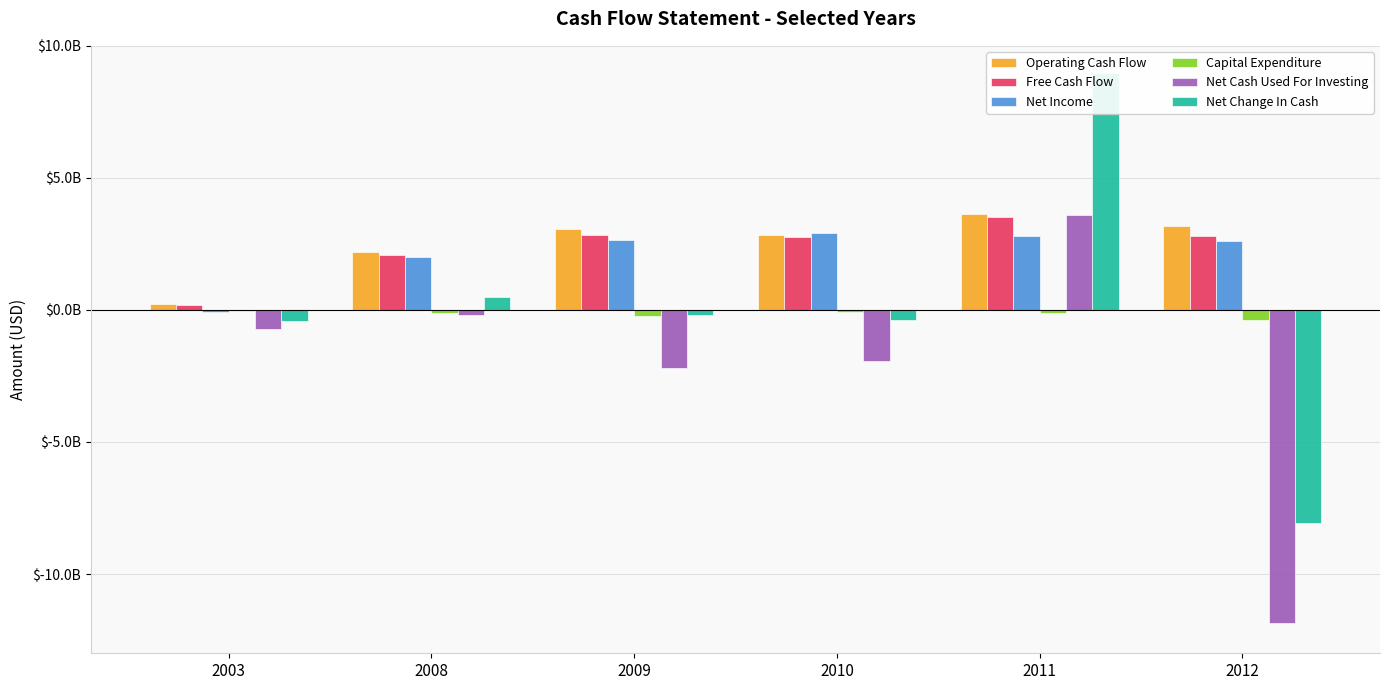

Reading left to right, what are all the values shown in this chart?

Operating Cash Flow: 2003=234607000	2008=2204659000	2009=3080054000	2010=2833913000	2011=3639010000	2012=3194716000
Free Cash Flow: 2003=195998000	2008=2089654000	2009=2849997000	2010=2772029000	2011=3507106000	2012=2797670000
Net Income: 2003=-72003000	2008=2011154000	2009=2635755000	2010=2901257000	2011=2803637000	2012=2591566000
Capital Expenditure: 2003=-38609000	2008=-115005000	2009=-230057000	2010=-61884000	2011=-131904000	2012=-397046000
Net Cash Used For Investing: 2003=-727345000	2008=-178819000	2009=-2215900000	2010=-1937751000	2011=3589845000	2012=-11846054000
Net Change In Cash: 2003=-422212000	2008=491216000	2009=-186344000	2010=-365079000	2011=8975898000	2012=-8080083000